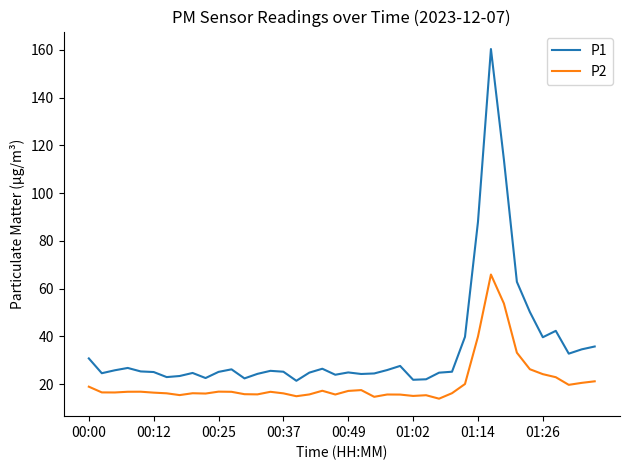

Does the chart have visible grid lines?

No